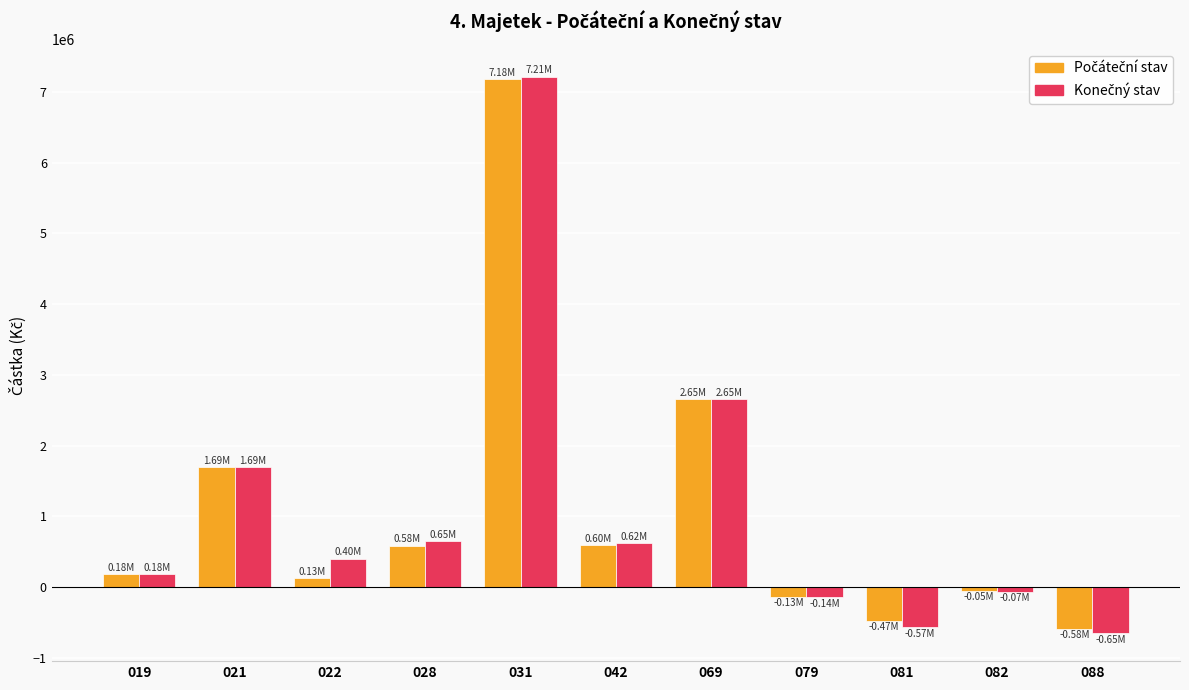

What is the total value across all series at 042?

1218007.8